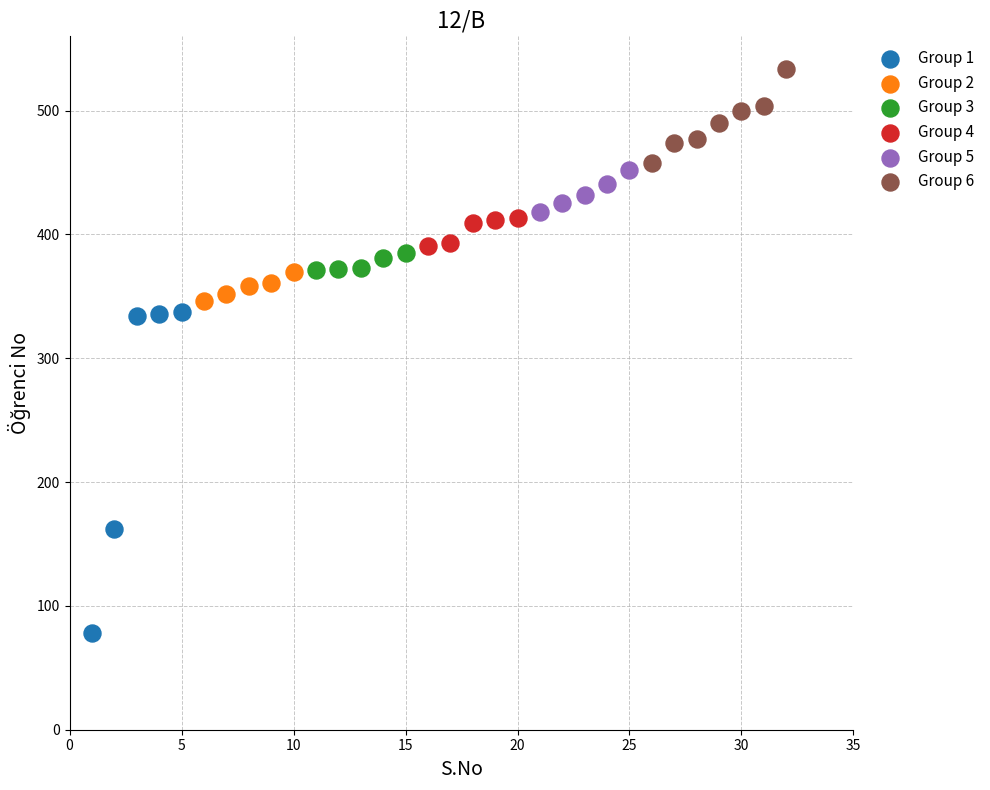

Which series has the largest Y range (max minus min)?

Group 1